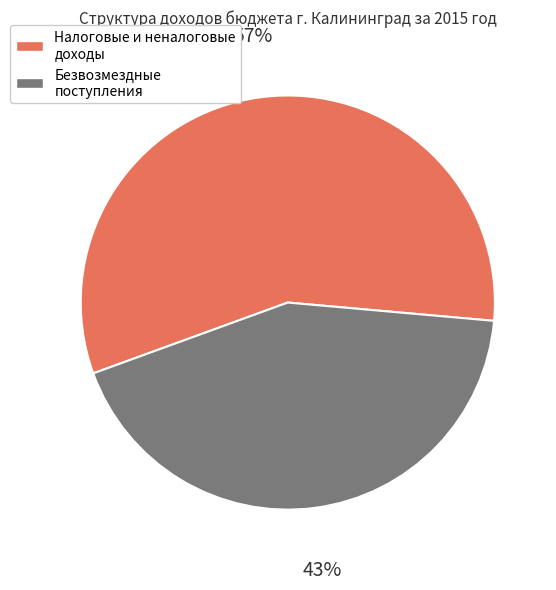

Is there a majority slice in this chart?

Yes